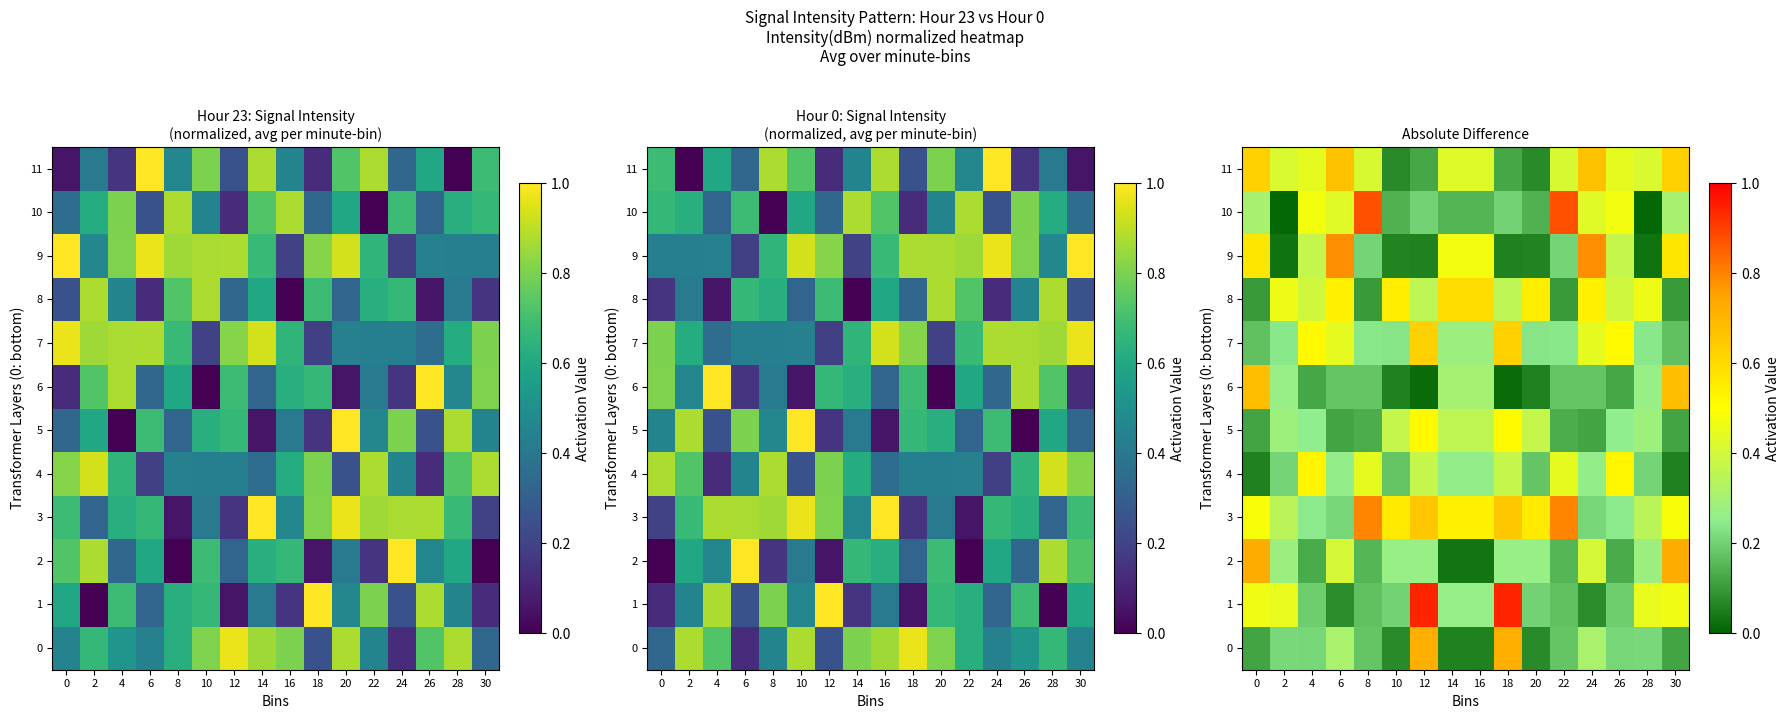

What is the average value of the 10 series?

0.3